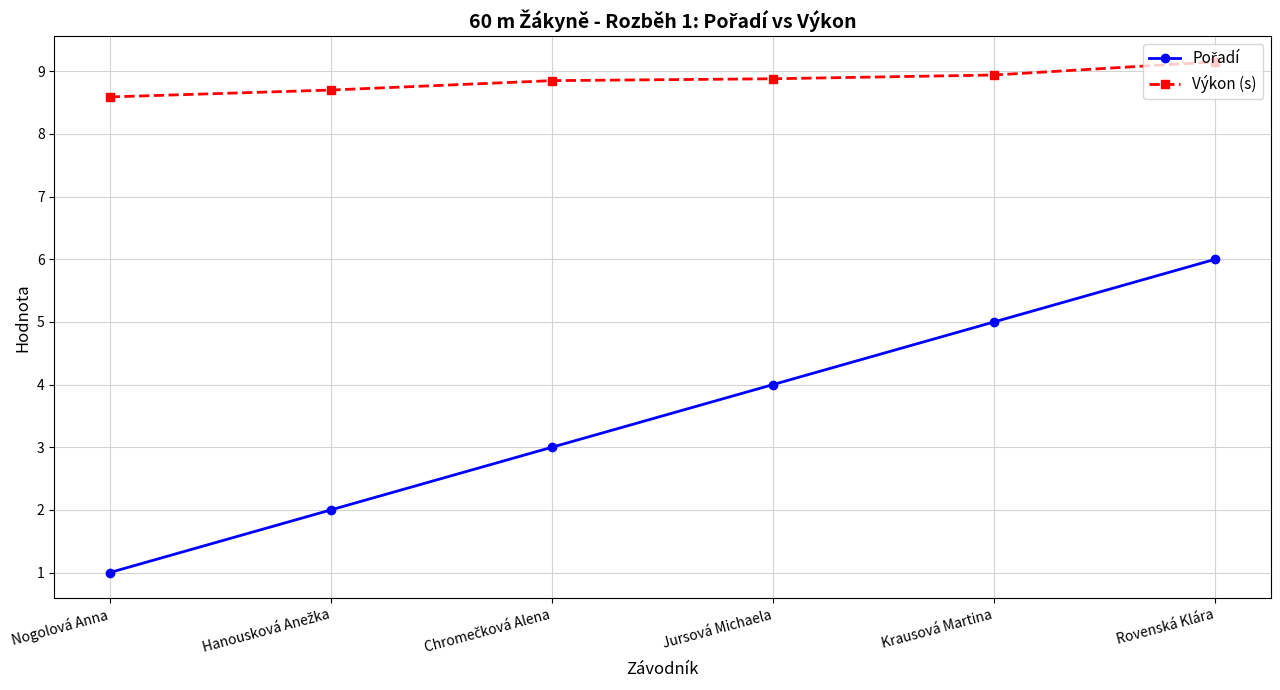

What is the difference between the highest and lowest values at Jursová Michaela?

4.9